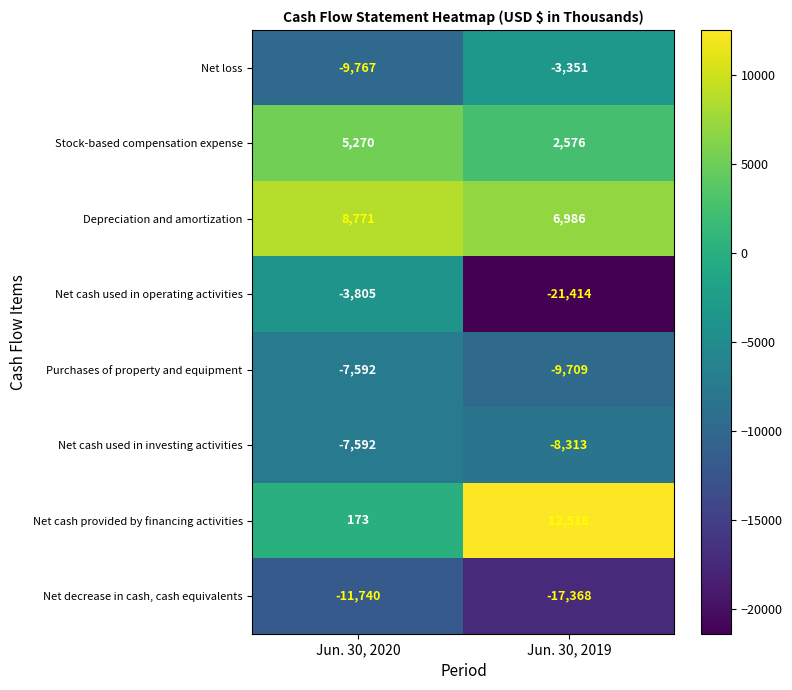

What is the sum of all Purchases of property and equipment values?

-17301